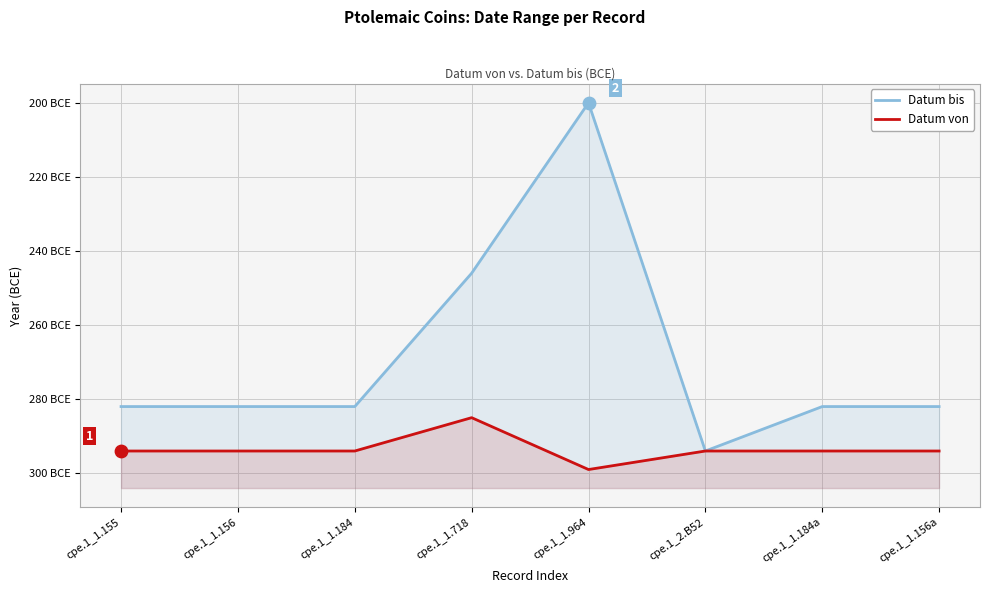

Which series contains the lowest Y value?

Datum von